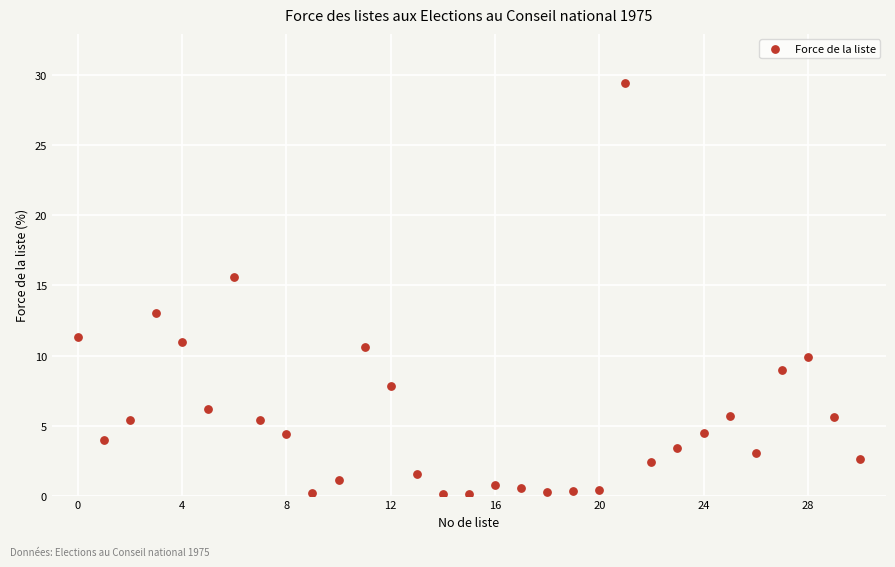

What Y value in the scatter plot is closest to 14?

13.0